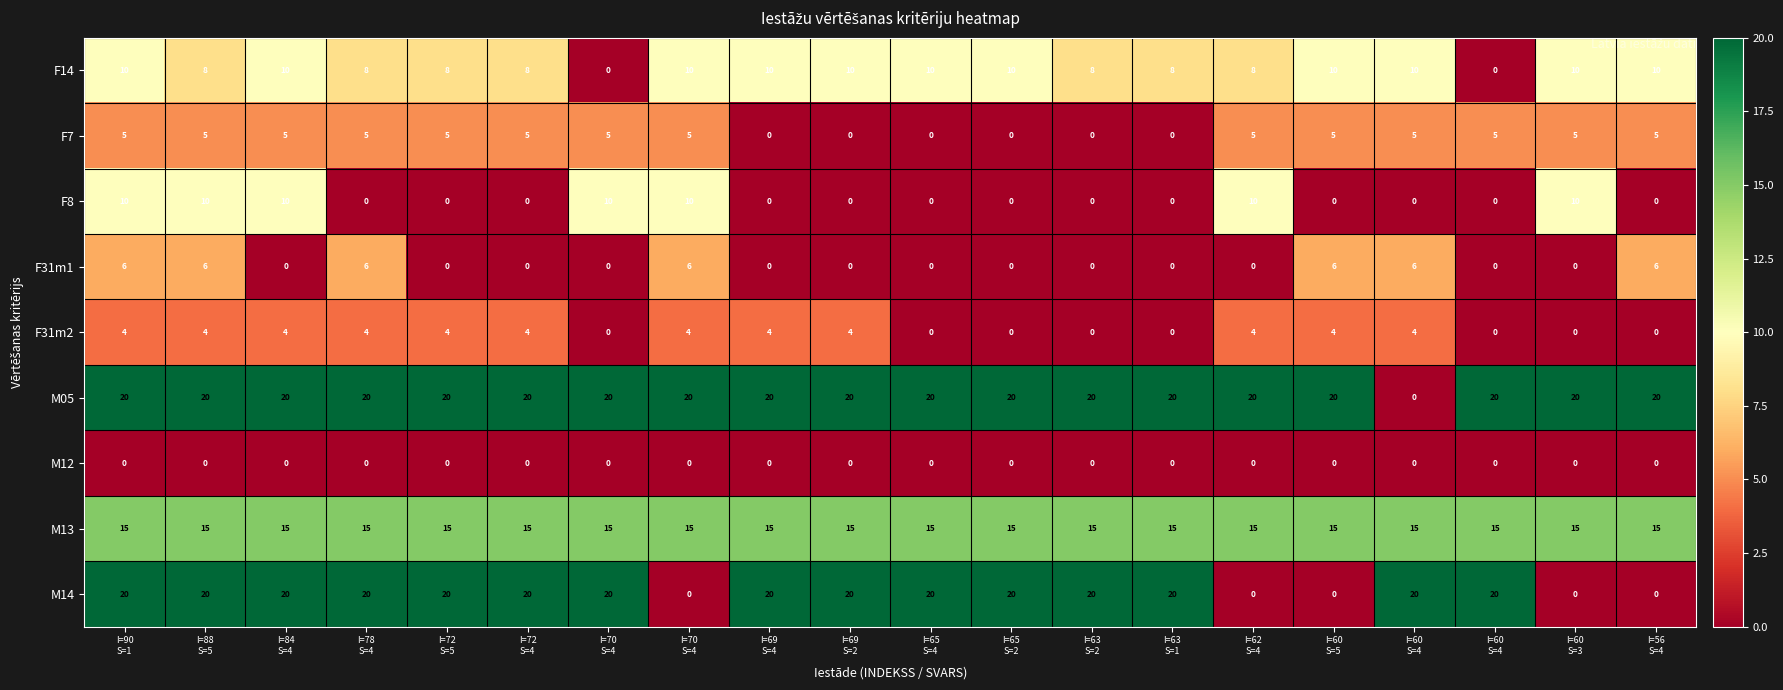

How many series are shown in this chart?

9